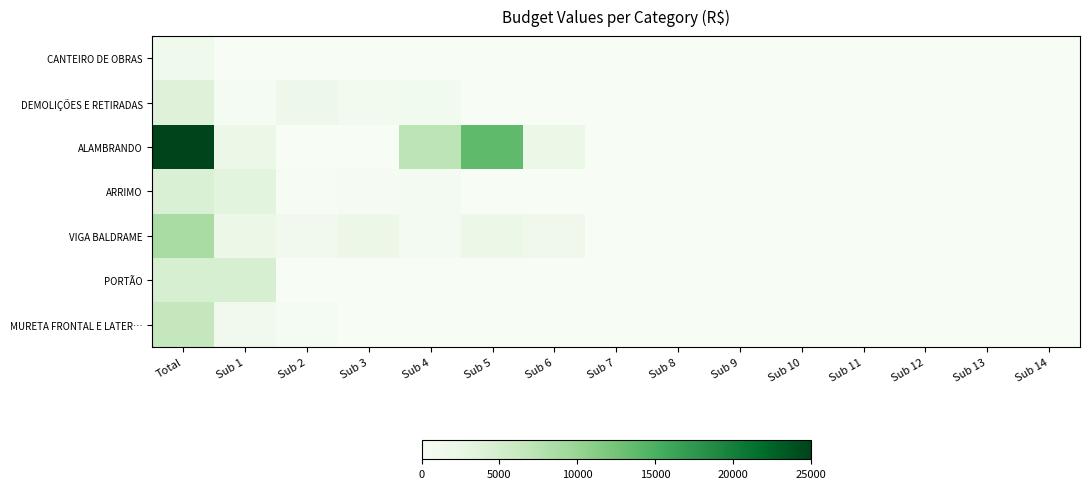

How many categories are shown in the chart?

15